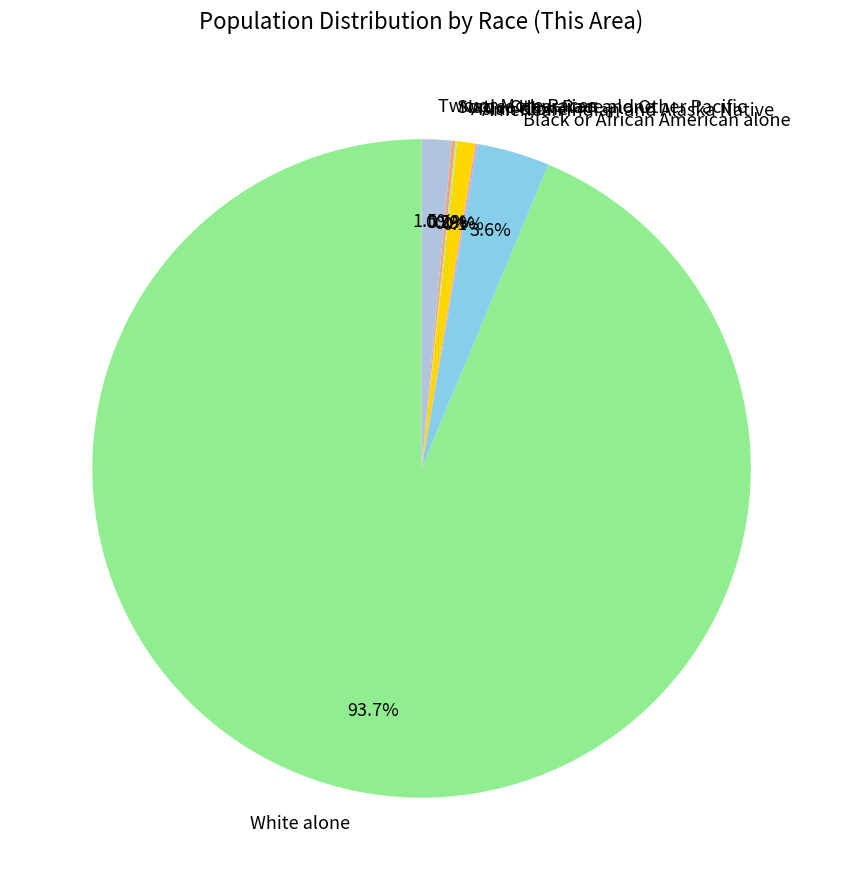

What is the majority slice?

White alone